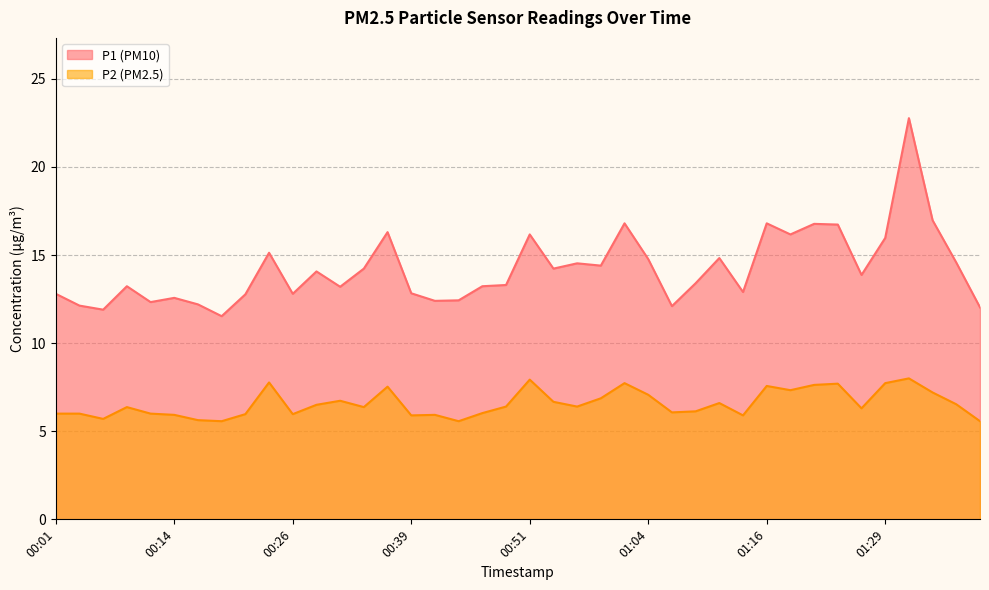

How many lines are shown in the chart?

2